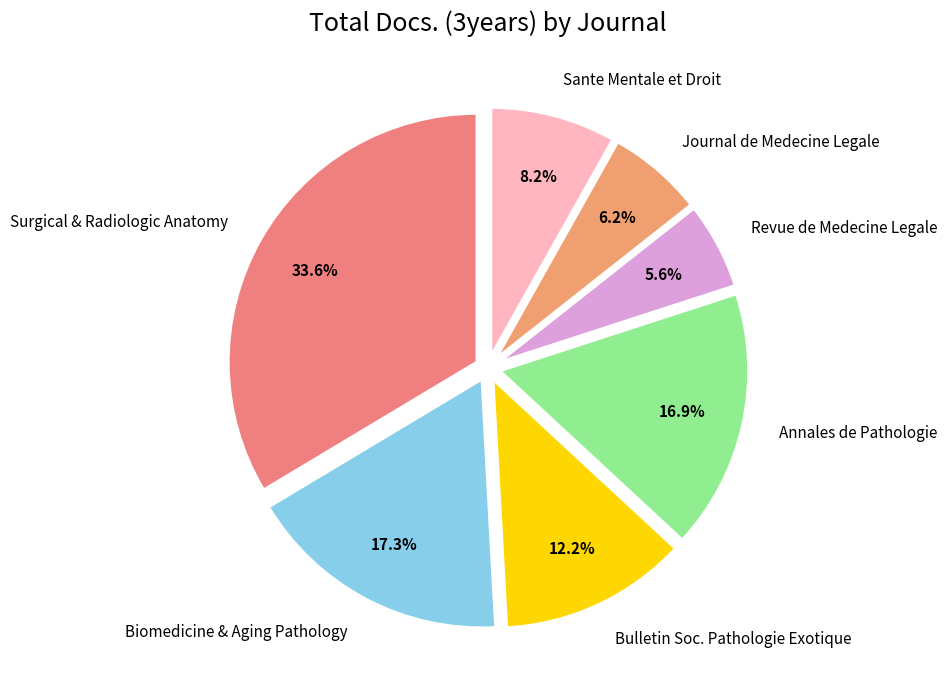

Which slice is the largest?

Surgical & Radiologic Anatomy